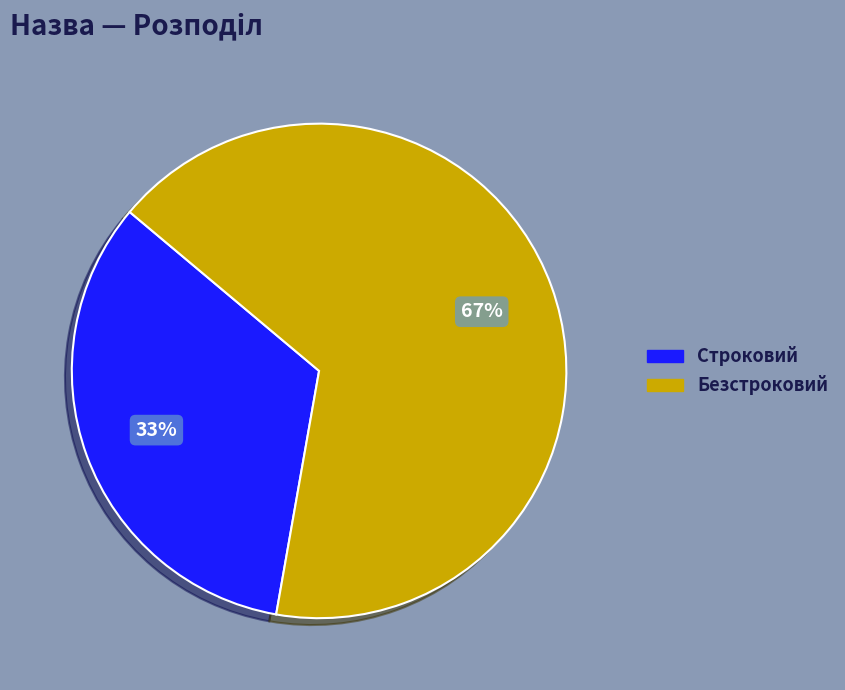

Between Безстроковий and Строковий, which is larger?

Безстроковий